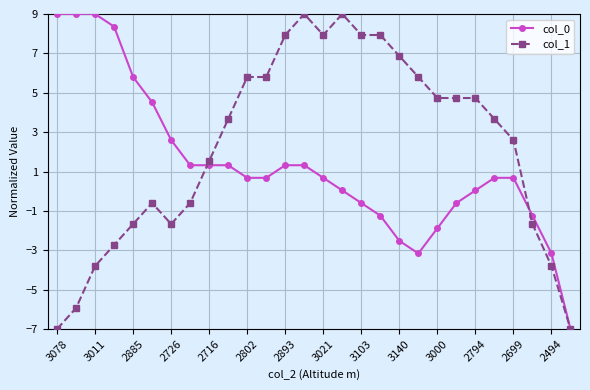

What is the difference between the maximum and second lowest values in the col_1 series?

16.0